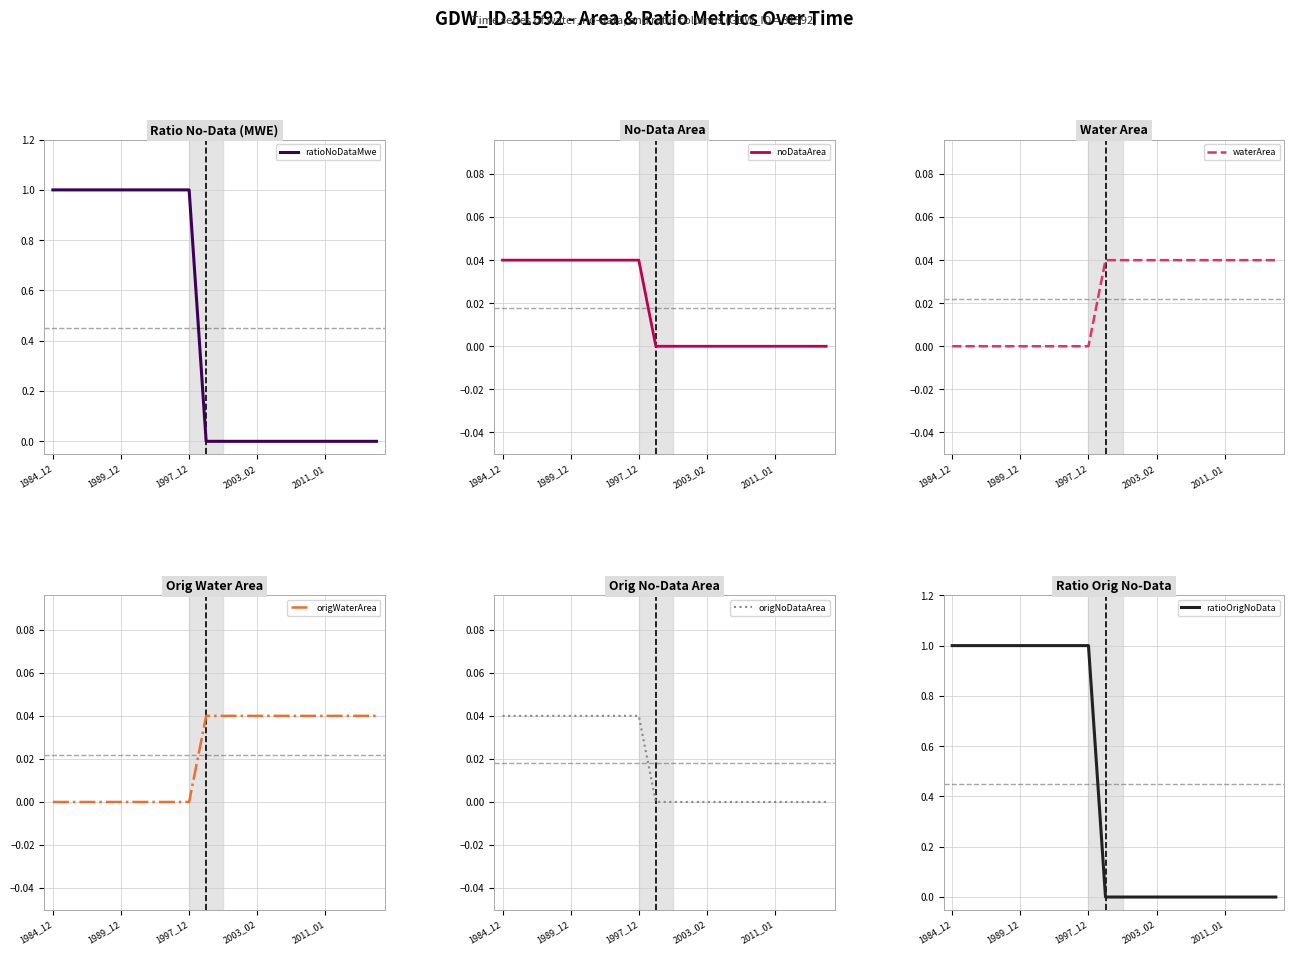

How many categories are shown in the chart?

20